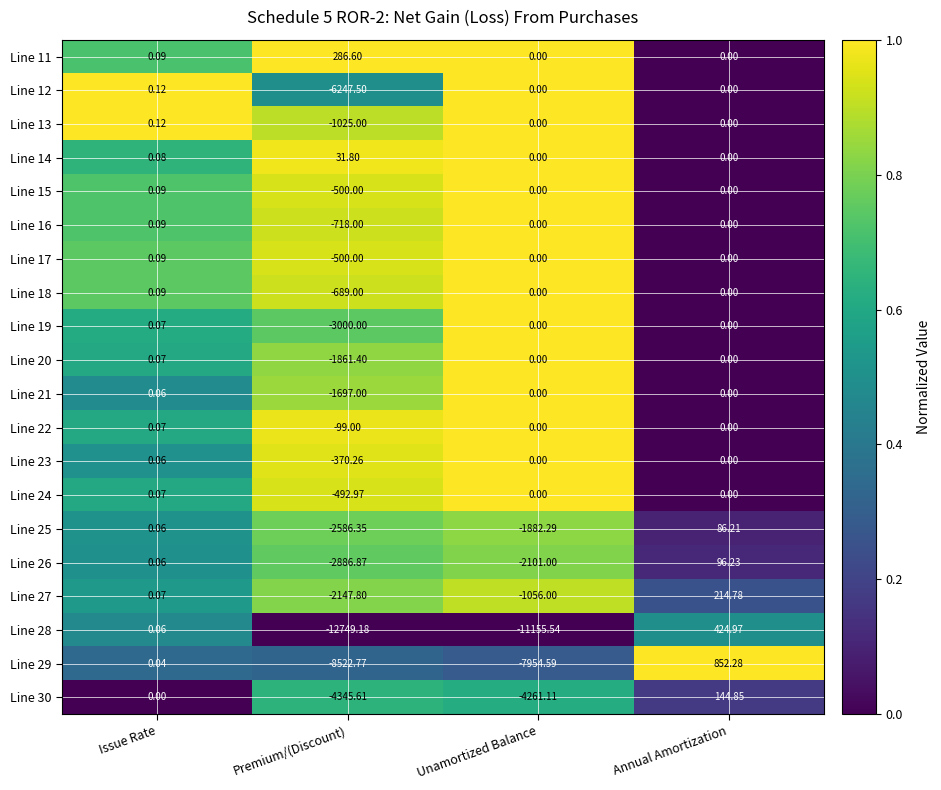

Is the value of Line 29 at Premium/(Discount) greater than the value of Line 27 at Premium/(Discount)?

No